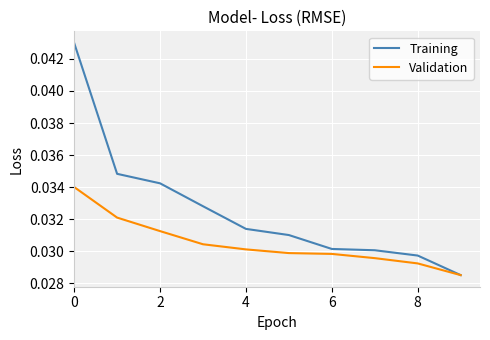

Which series has the widest spread of values?

Training